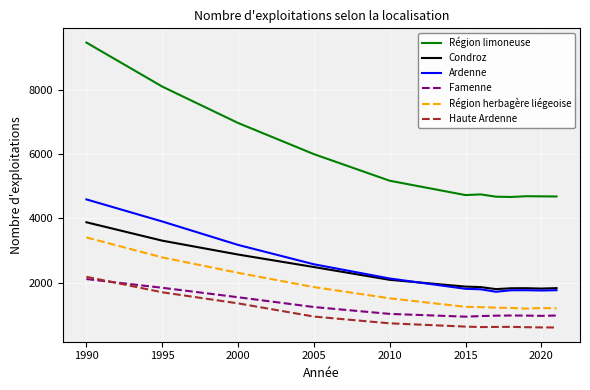

Which series has the largest range (max minus min)?

Région limoneuse